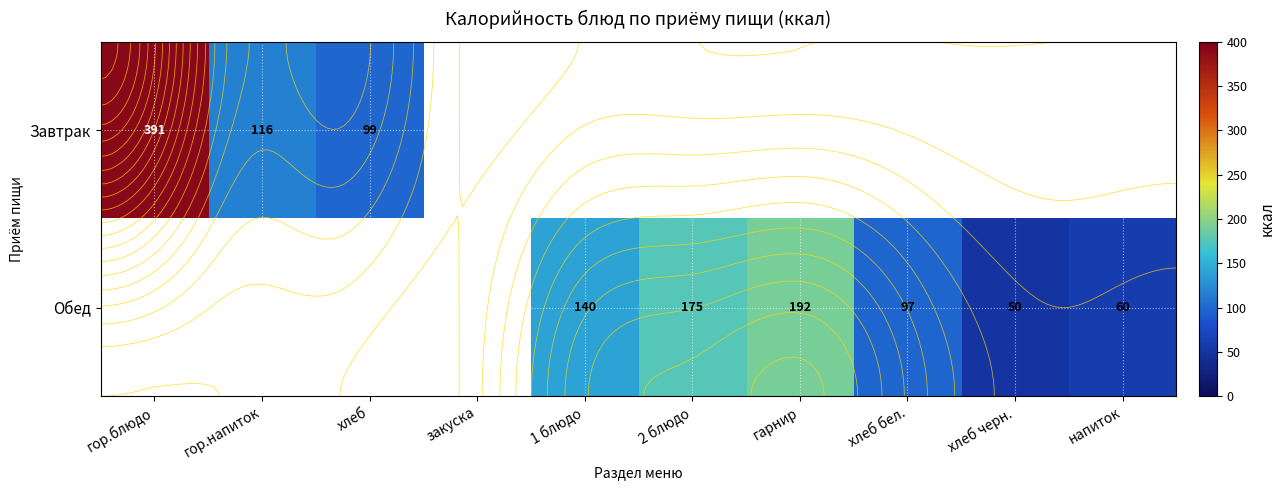

What value does the Обед series have at 2 блюдо?

175.0